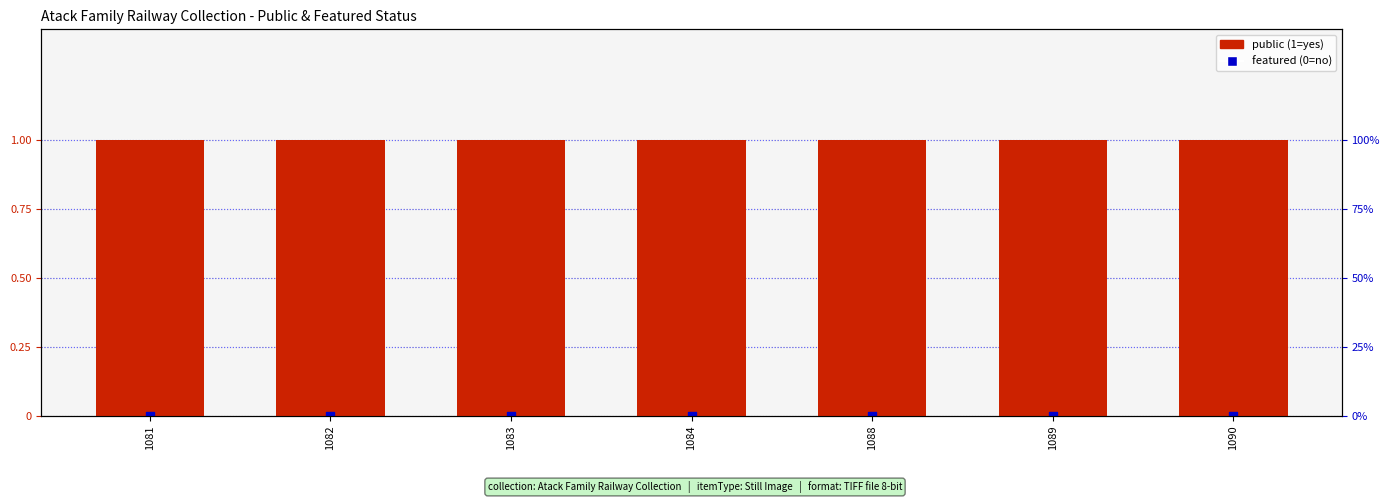

At which category is the sum across all series the highest?

1081